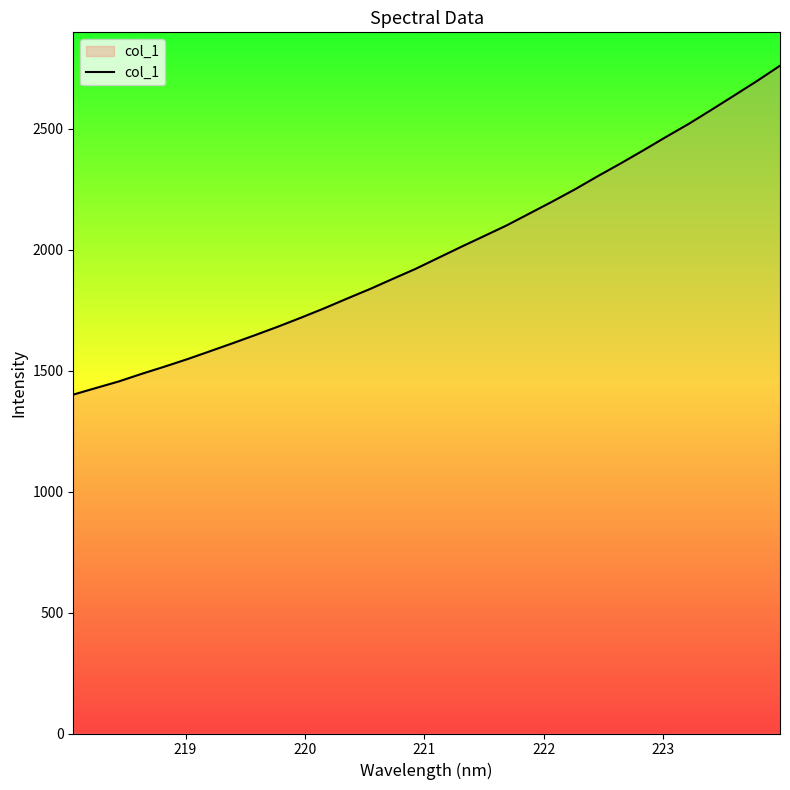

What is the greatest value displayed?

2759.7